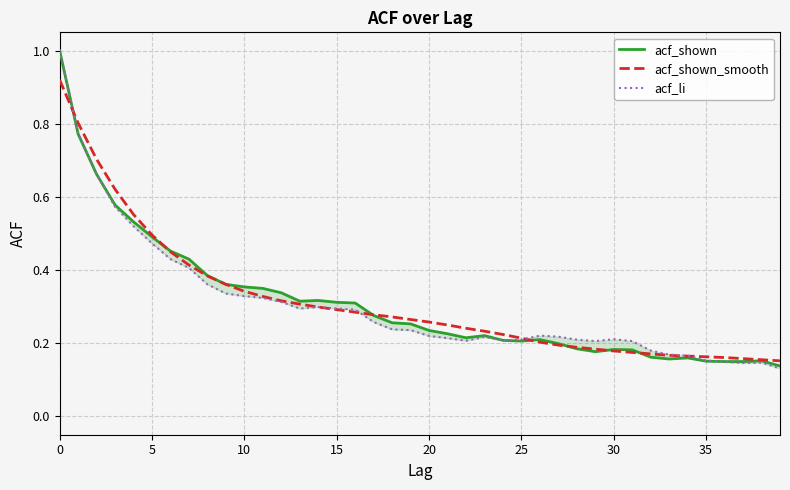

How many series are shown in this chart?

3